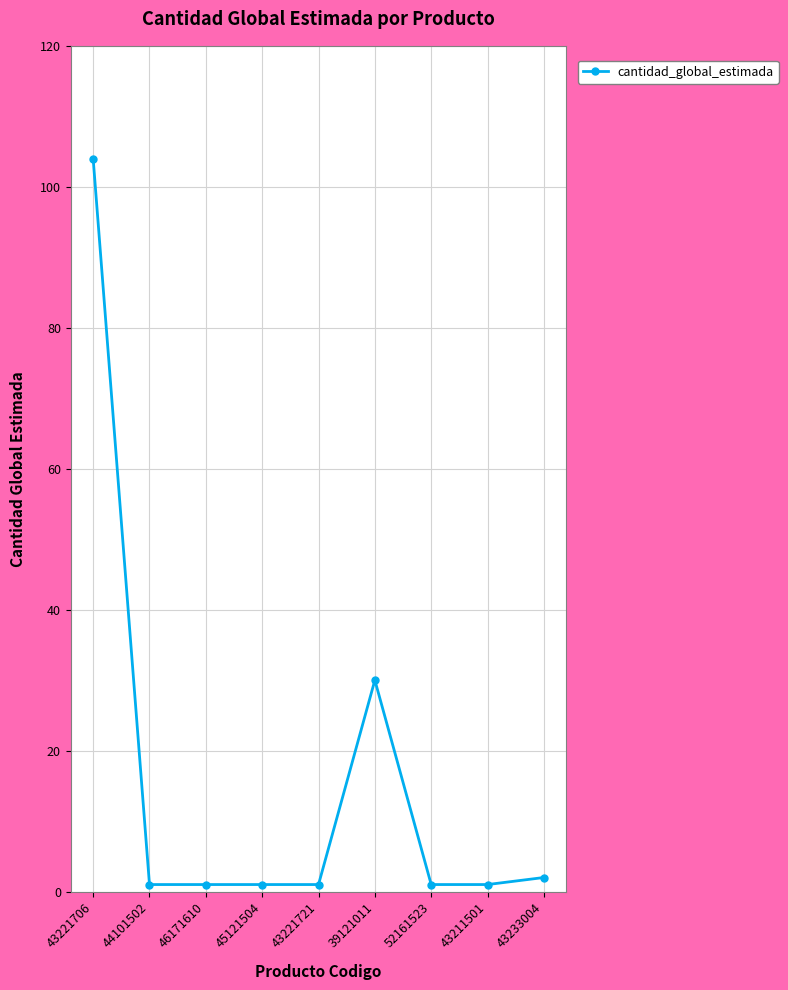

What is the label of the 6th point from the left?

39121011